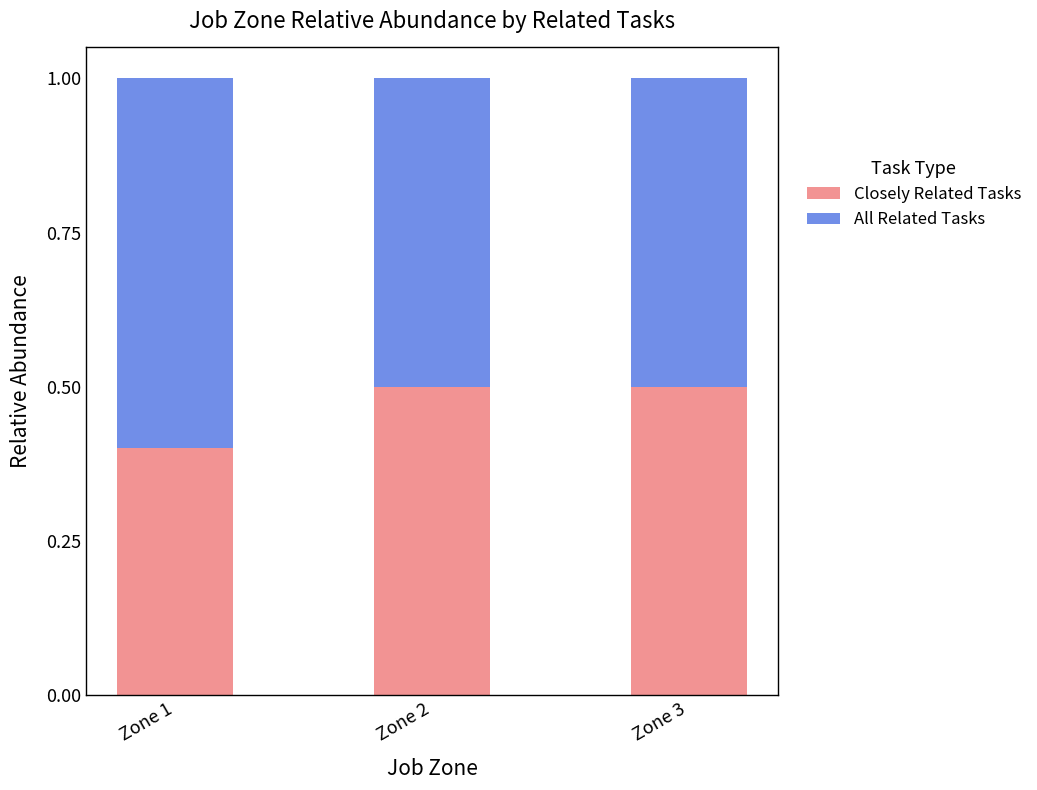

What is the highest value of the Closely Related Tasks series?

0.5